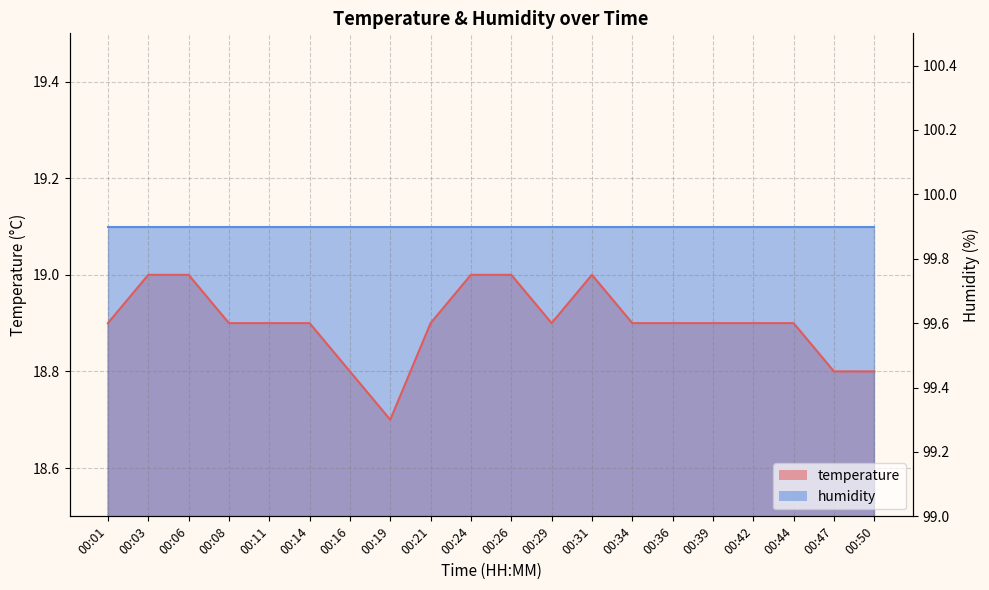

Is it true that the value at 00:14 is 18.9?

True